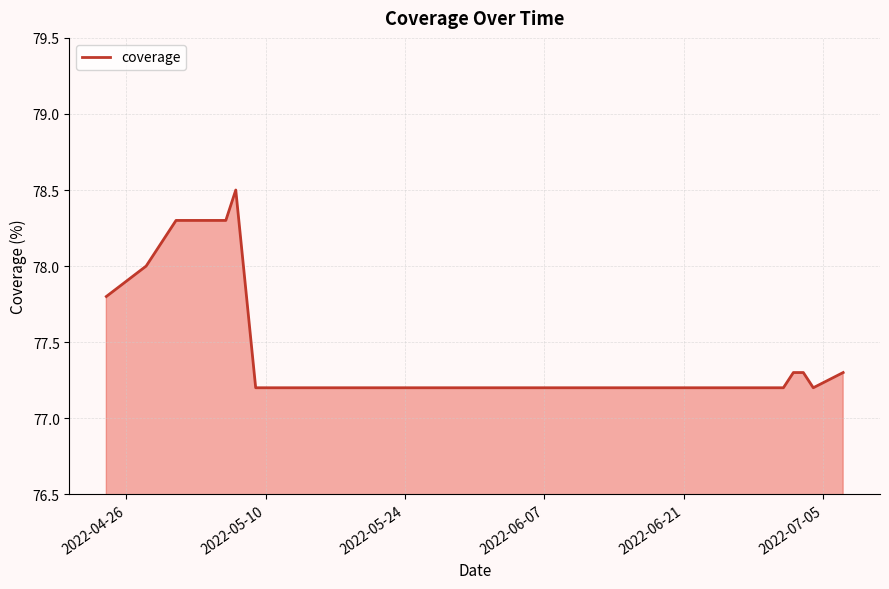

What is the difference between the second highest and second lowest values?

1.1